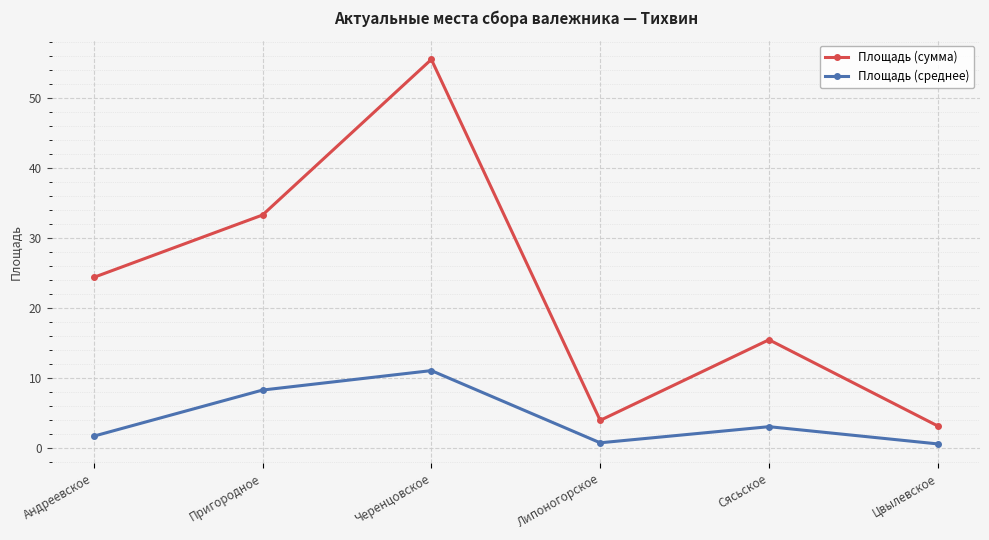

Does the chart display data point markers on the line(s)?

Yes